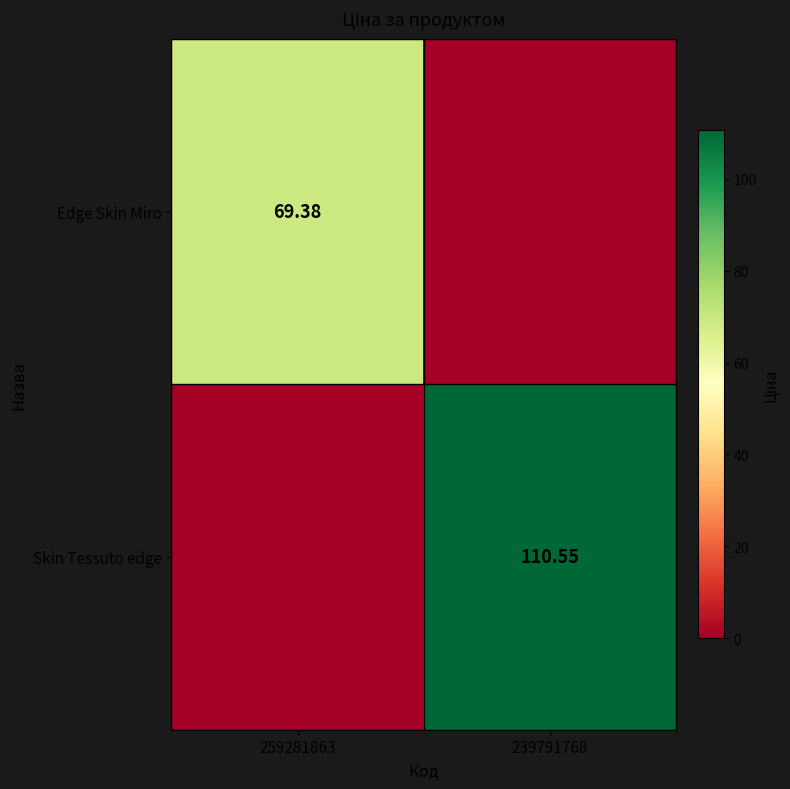

Is the value of Skin Tessuto edge at 239791768 greater than the value of Edge Skin Miro at 259281863?

Yes